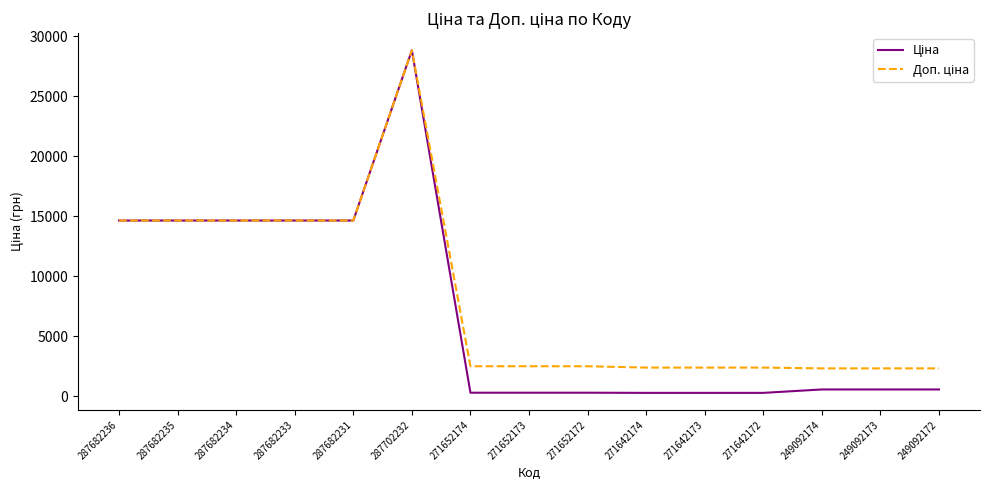

At which category is the sum across all series the highest?

287702232